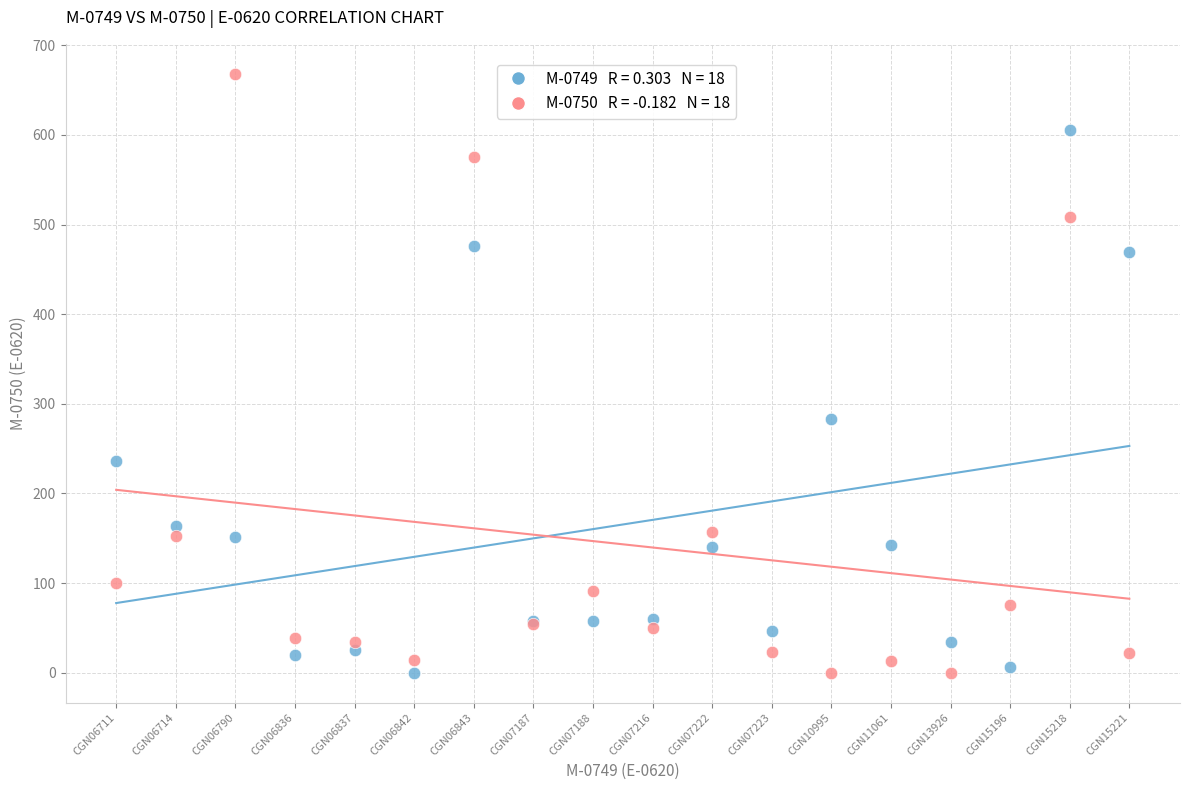

Across all series, what Y value is closest to 334?

283.5